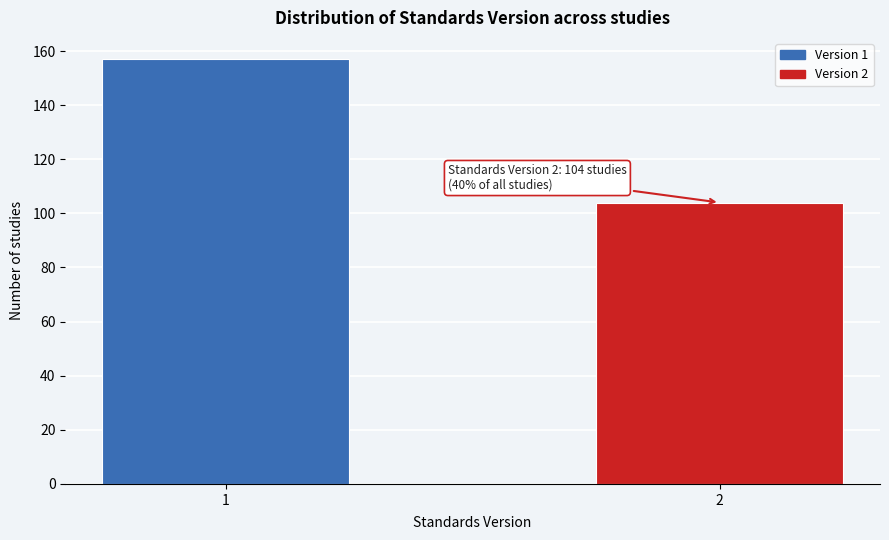

Reading left to right, what are all the values shown in this chart?

157	104